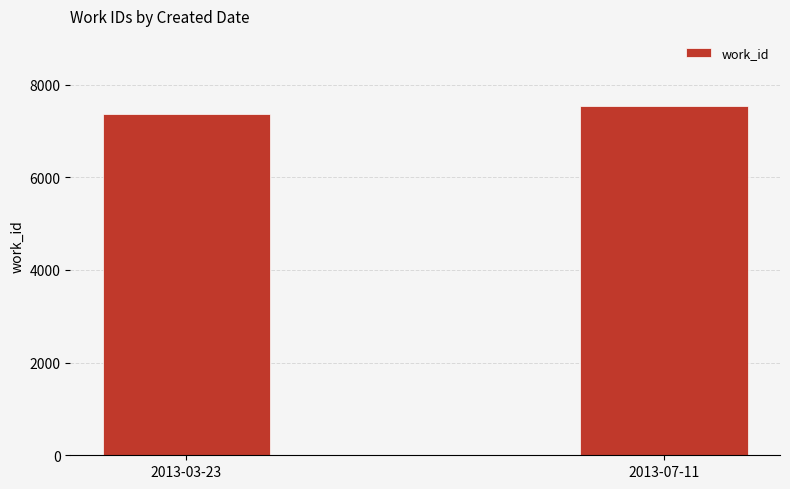

Which has a higher value, 2013-03-23 or 2013-07-11?

2013-07-11